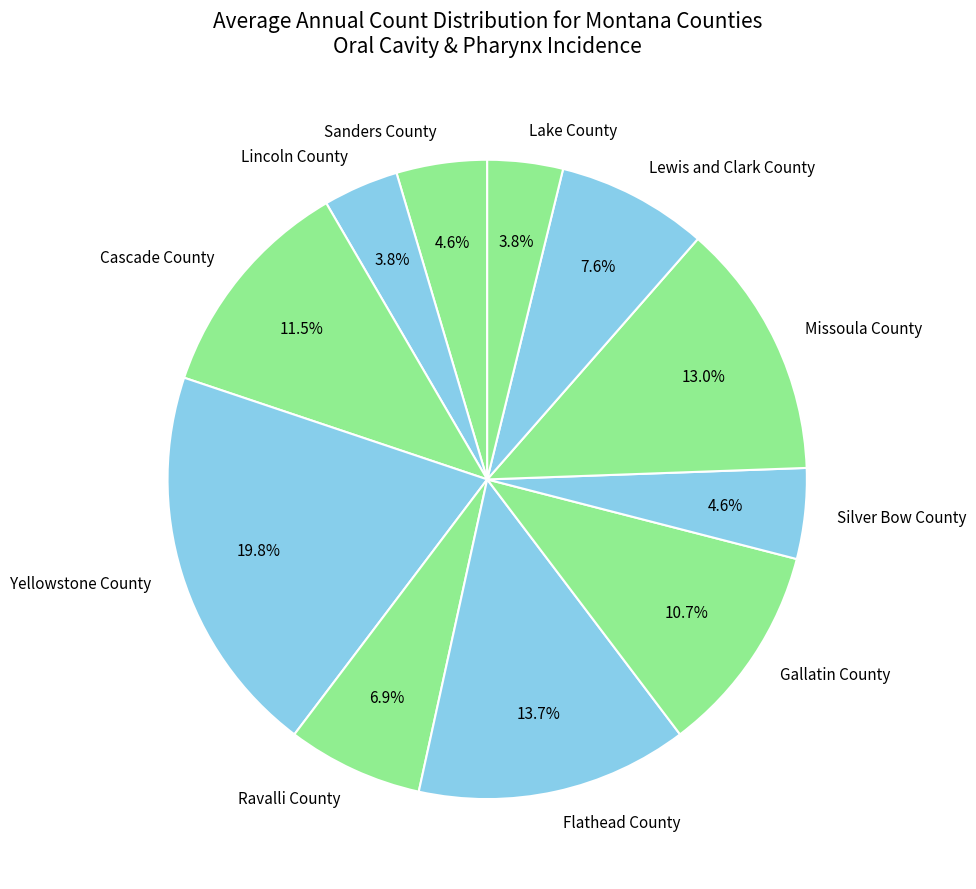

What percentage is NOT represented by Lincoln County?

96.2%